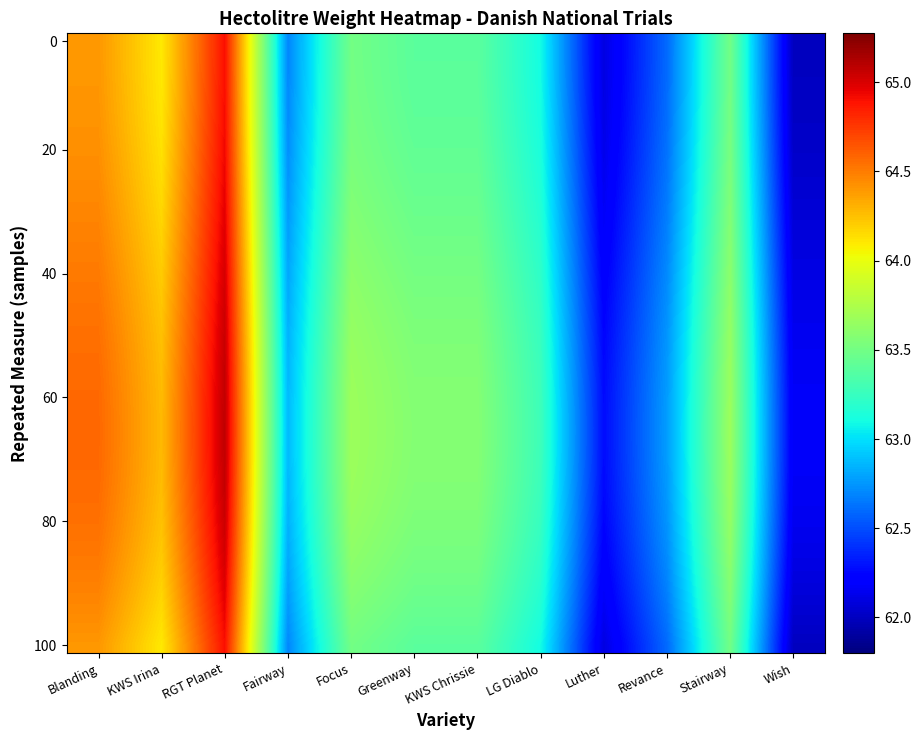

Which label corresponds to the largest value in the chart?

RGT Planet